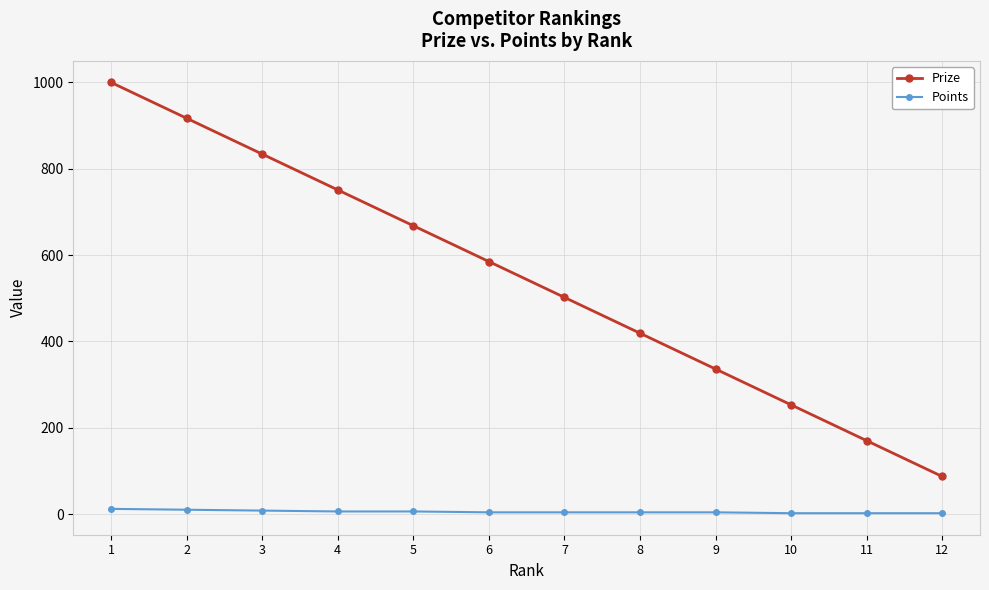

What is the sum of all Prize values?

6522